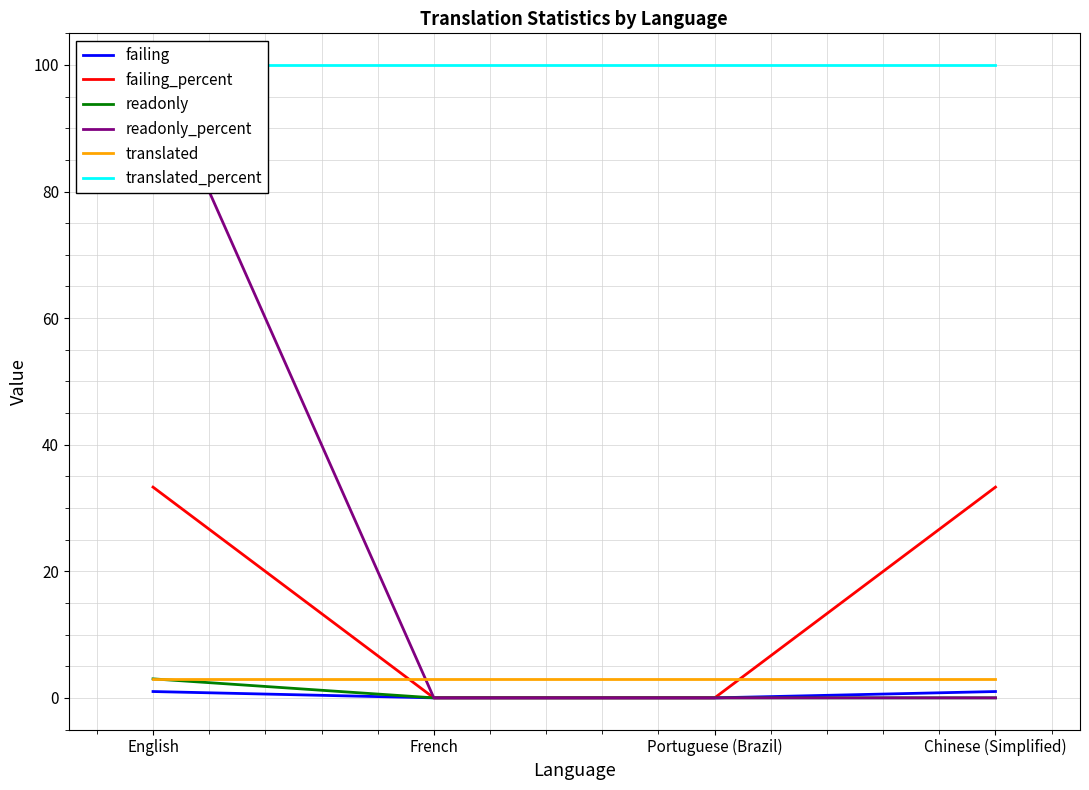

Which series changed the most between Portuguese (Brazil) and Chinese (Simplified)?

failing_percent